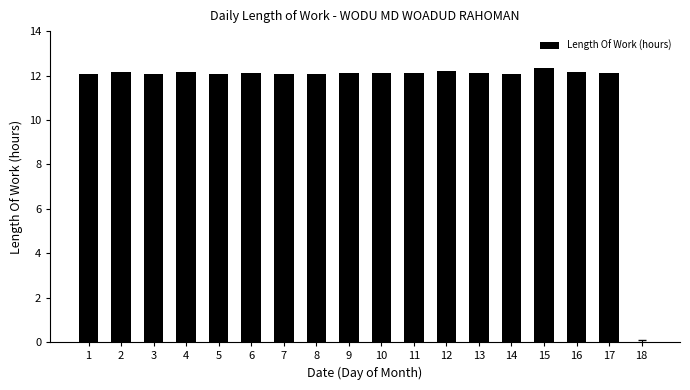

What is the difference between the values at 12 and 7?

0.1